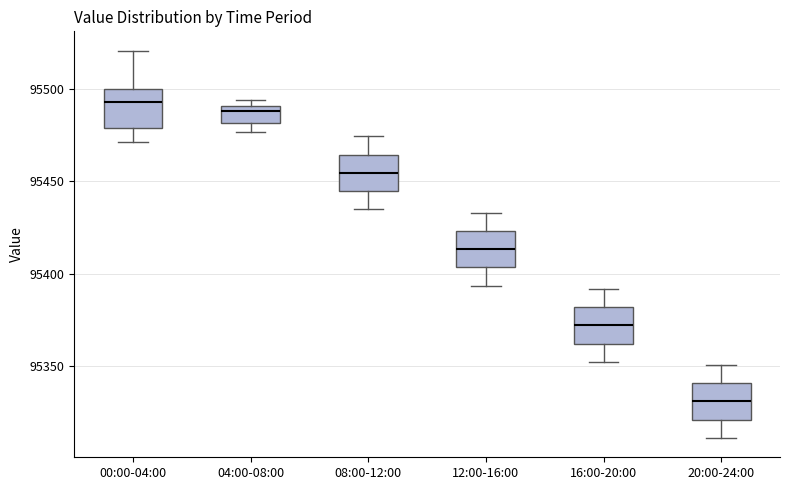

Where does the upper whisker of the box for 20:00-24:00 end on the y-axis? The values are not printed on the chart, so give them approximately, as read against the axis.

95350